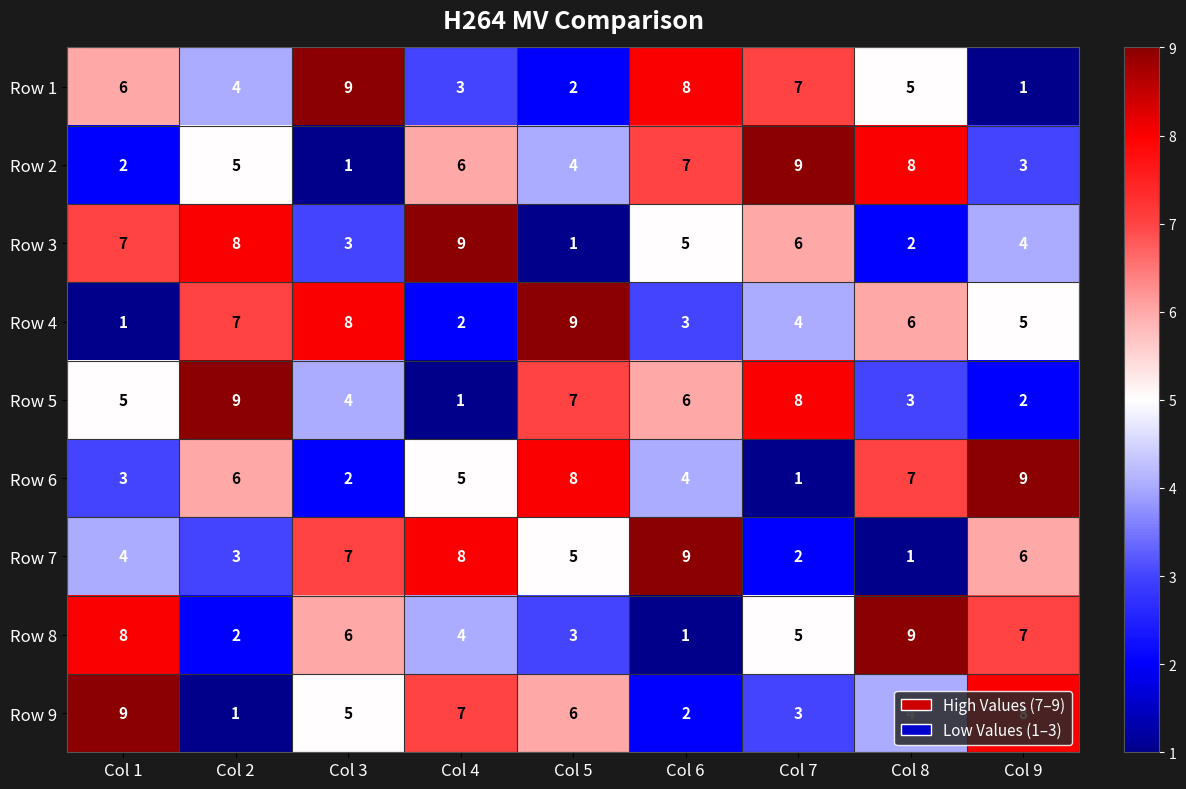

Which category has the lowest value in the Row 8 series?

Col 6